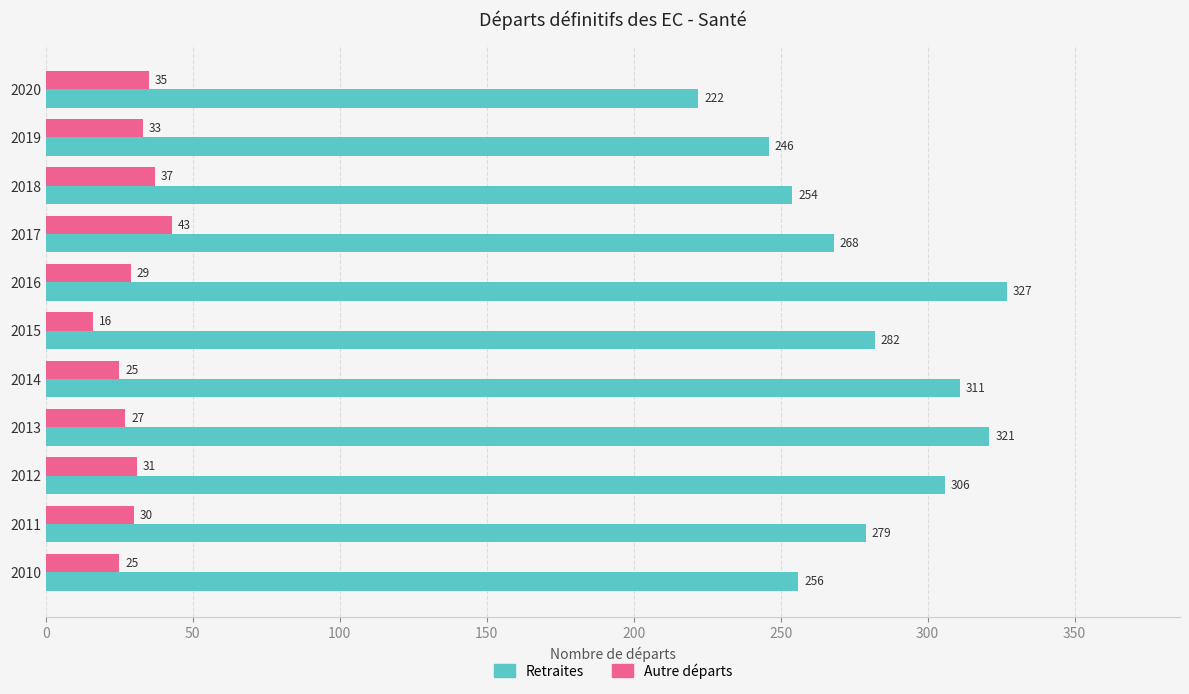

What is the highest value of the Retraites series?

327